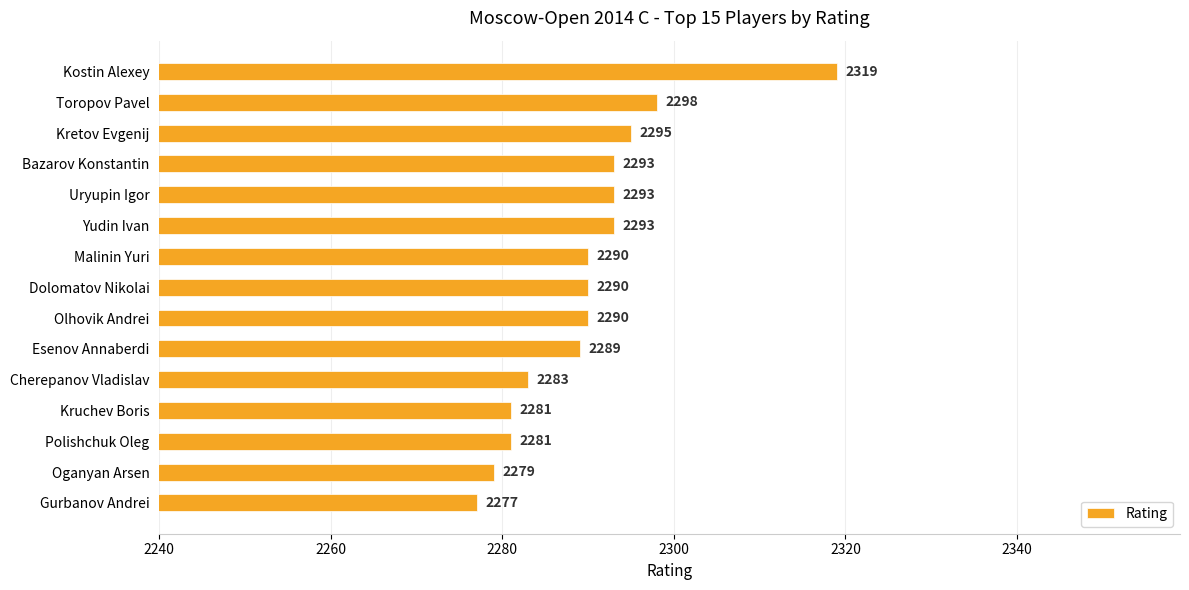

True or false: the data shows 2281 at Polishchuk Oleg.

True